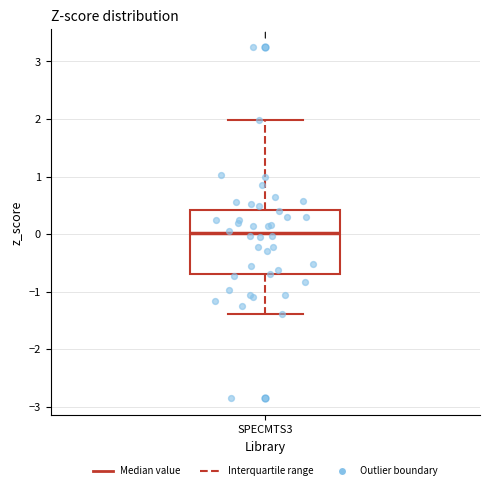

Where does the median line of the box for SPECMTS3 sit on the y-axis? The values are not printed on the chart, so give them approximately, as read against the axis.

0.0